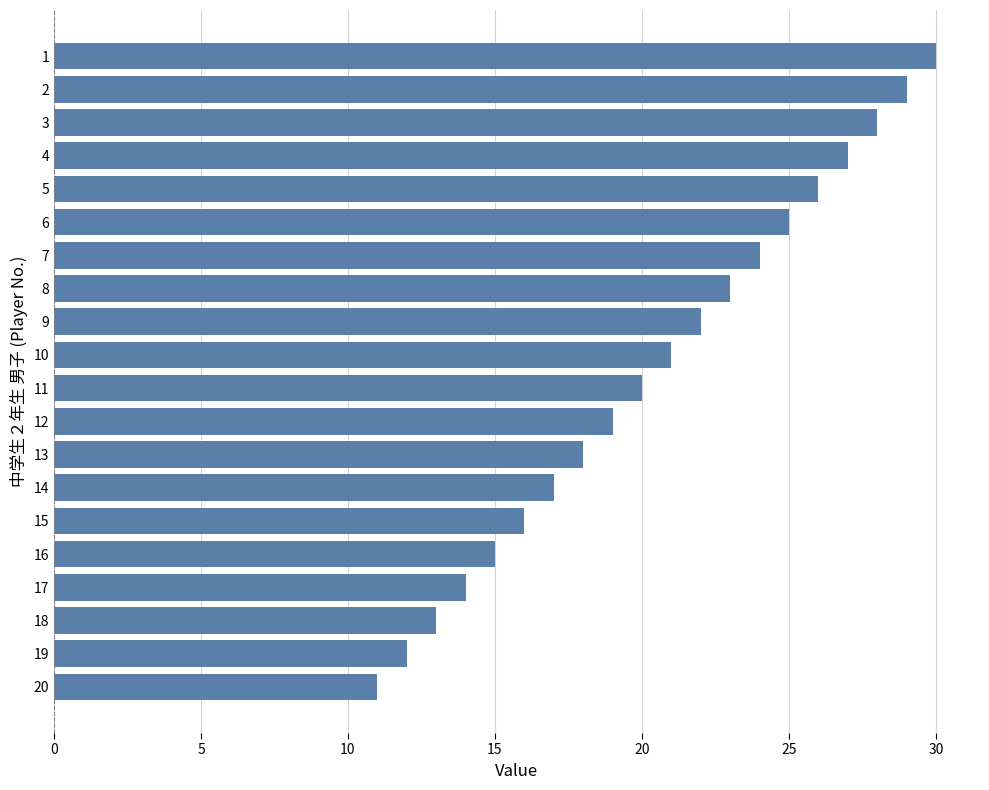

True or false: the data shows 9 at 6.

False